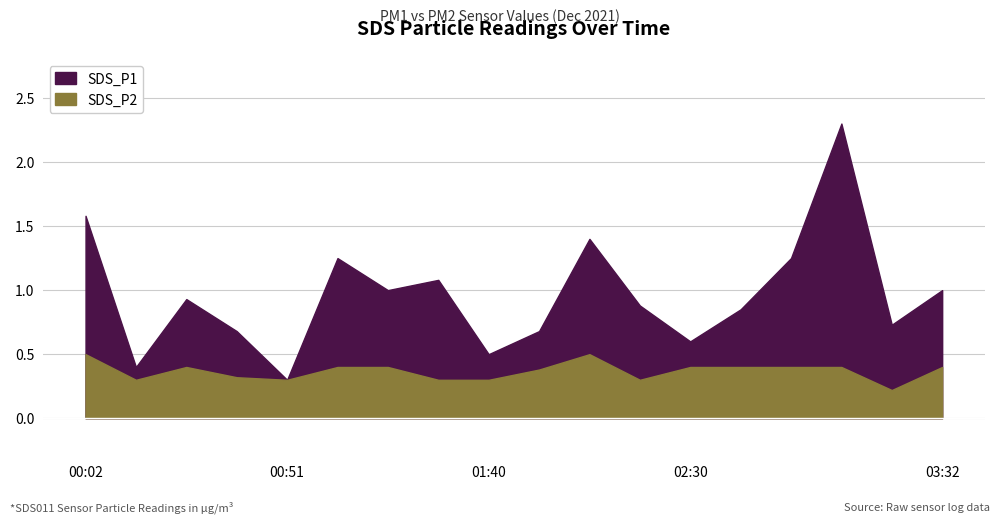

Where is the first local minimum for SDS_P1?

00:14